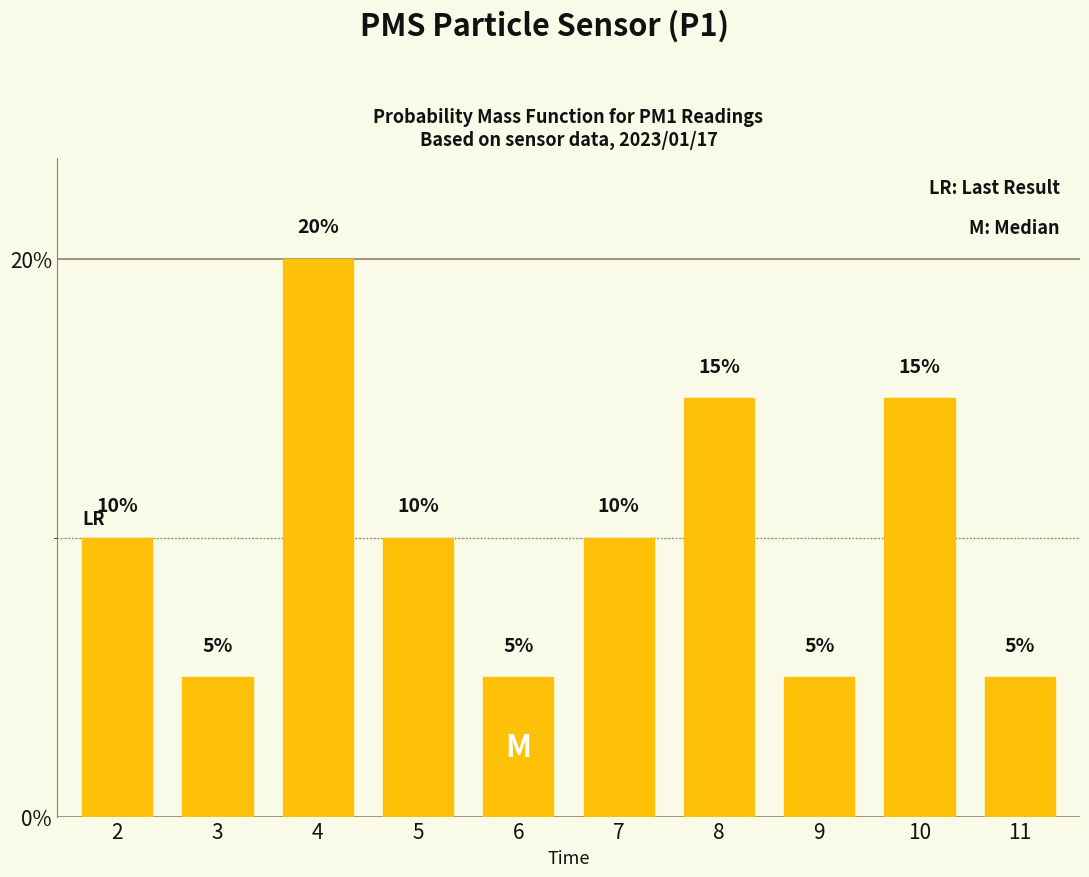

What is the sum of the values at 5 and 3?

15